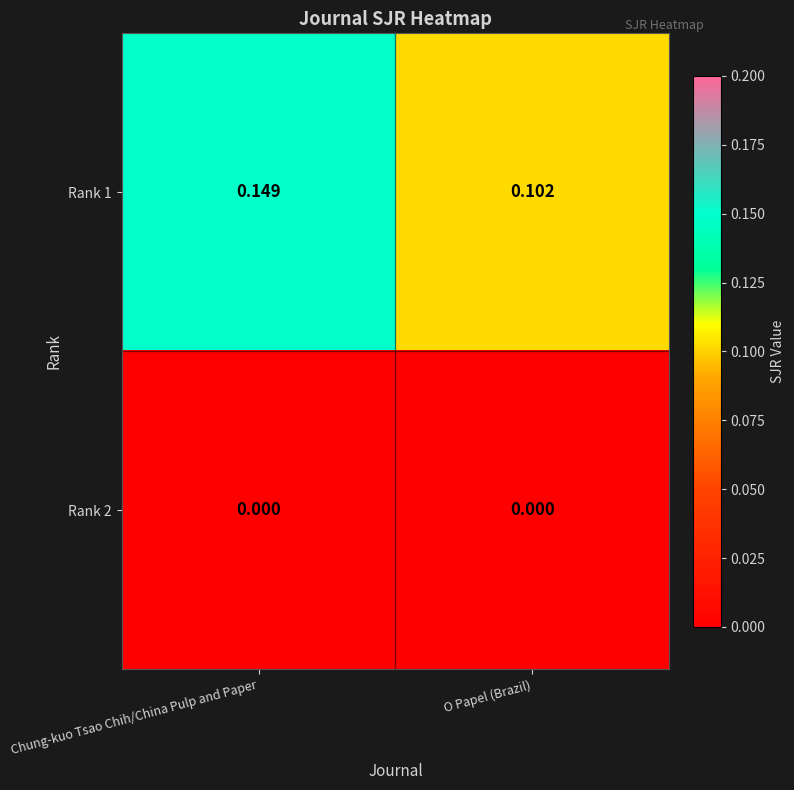

At which category is the sum across all series the highest?

Chung-kuo Tsao Chih/China Pulp and Paper